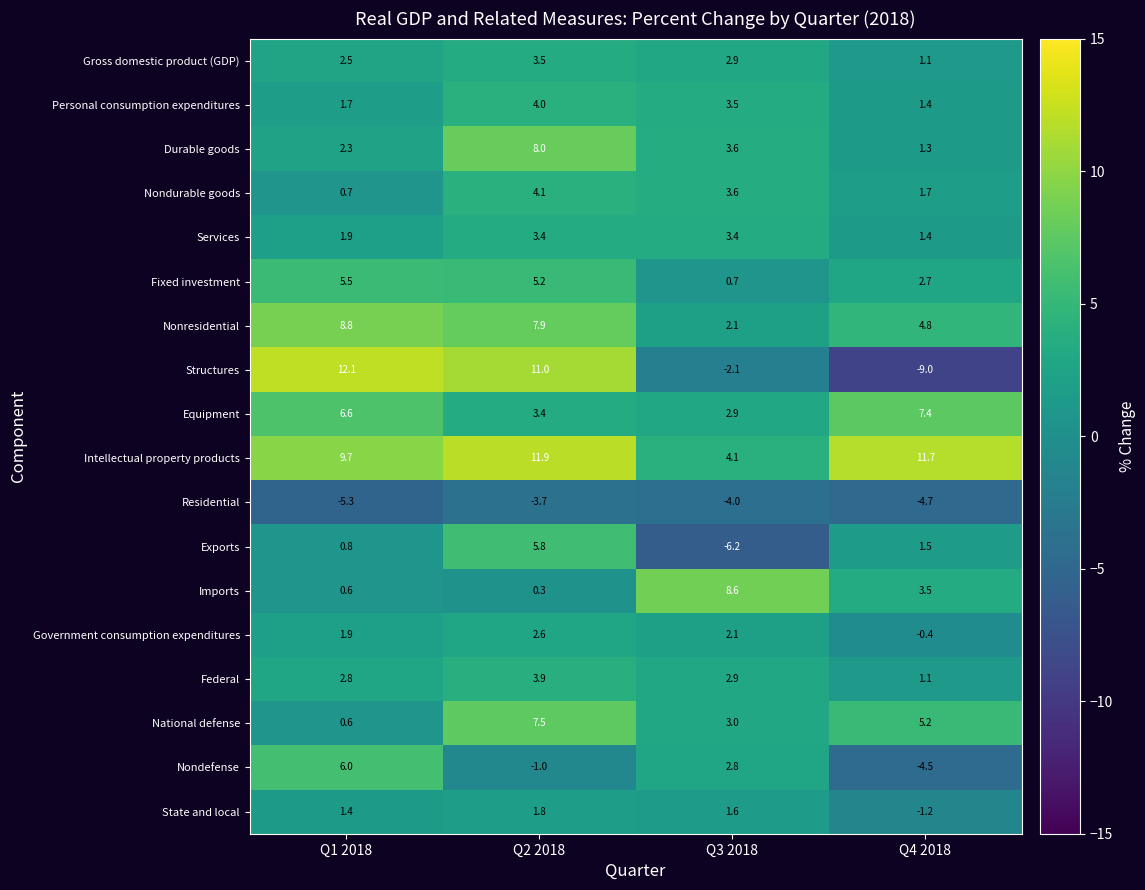

What is the sum of the National defense values at Q2 2018 and Q1 2018?

8.1